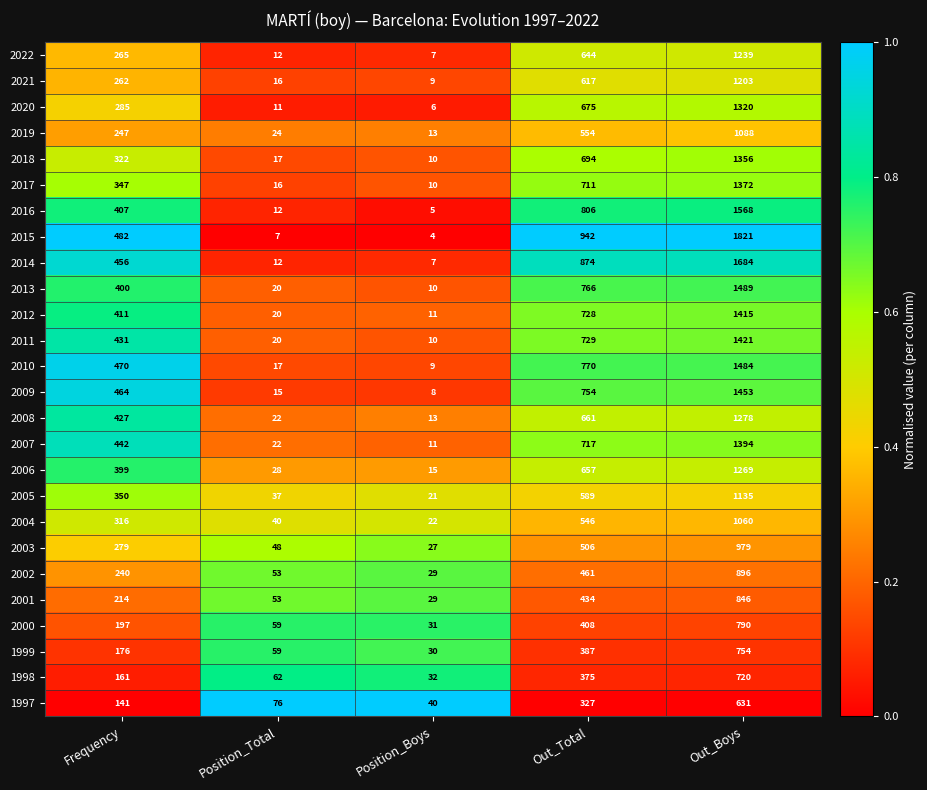

What is the lowest value of the 2003 series?

27